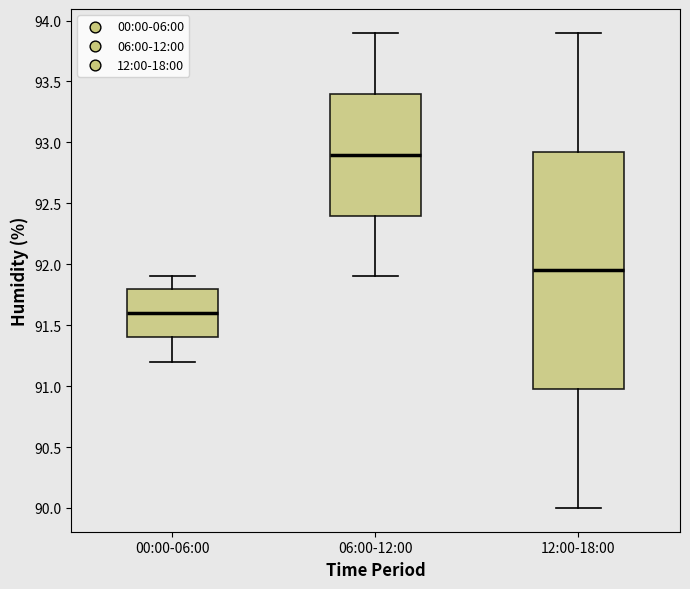

Reading left to right, transcribe this box plot: for each box, give where its median line is, the range the box spans, and where its two whiskers end, as read against the y-axis. The values are not printed on the chart, so give them approximately, as read against the axis.

00:00-06:00: median 91.60, box 91.40 to 91.80, whiskers 91.20 to 91.90
06:00-12:00: median 92.90, box 92.40 to 93.40, whiskers 91.90 to 93.90
12:00-18:00: median 91.95, box 91.00 to 92.95, whiskers 90.00 to 93.90